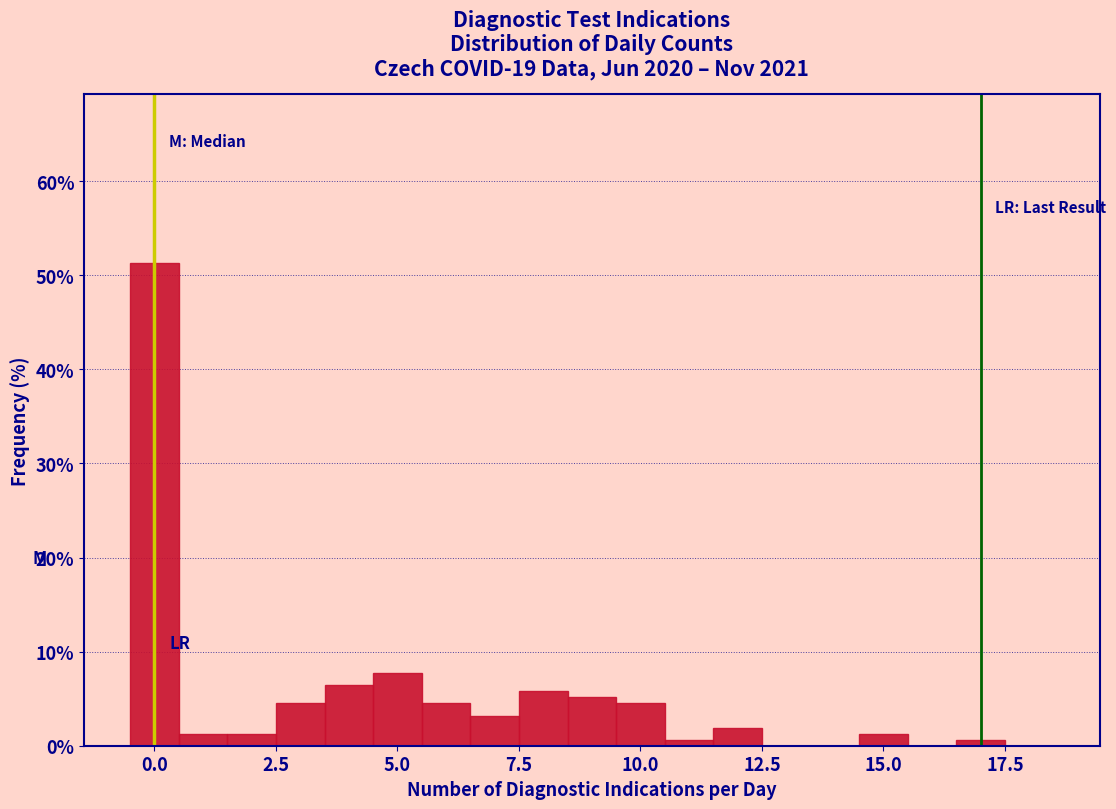

Around what value on the x-axis is the tallest bar? Give the approximate position of its centre, as read against the axis.

0.0